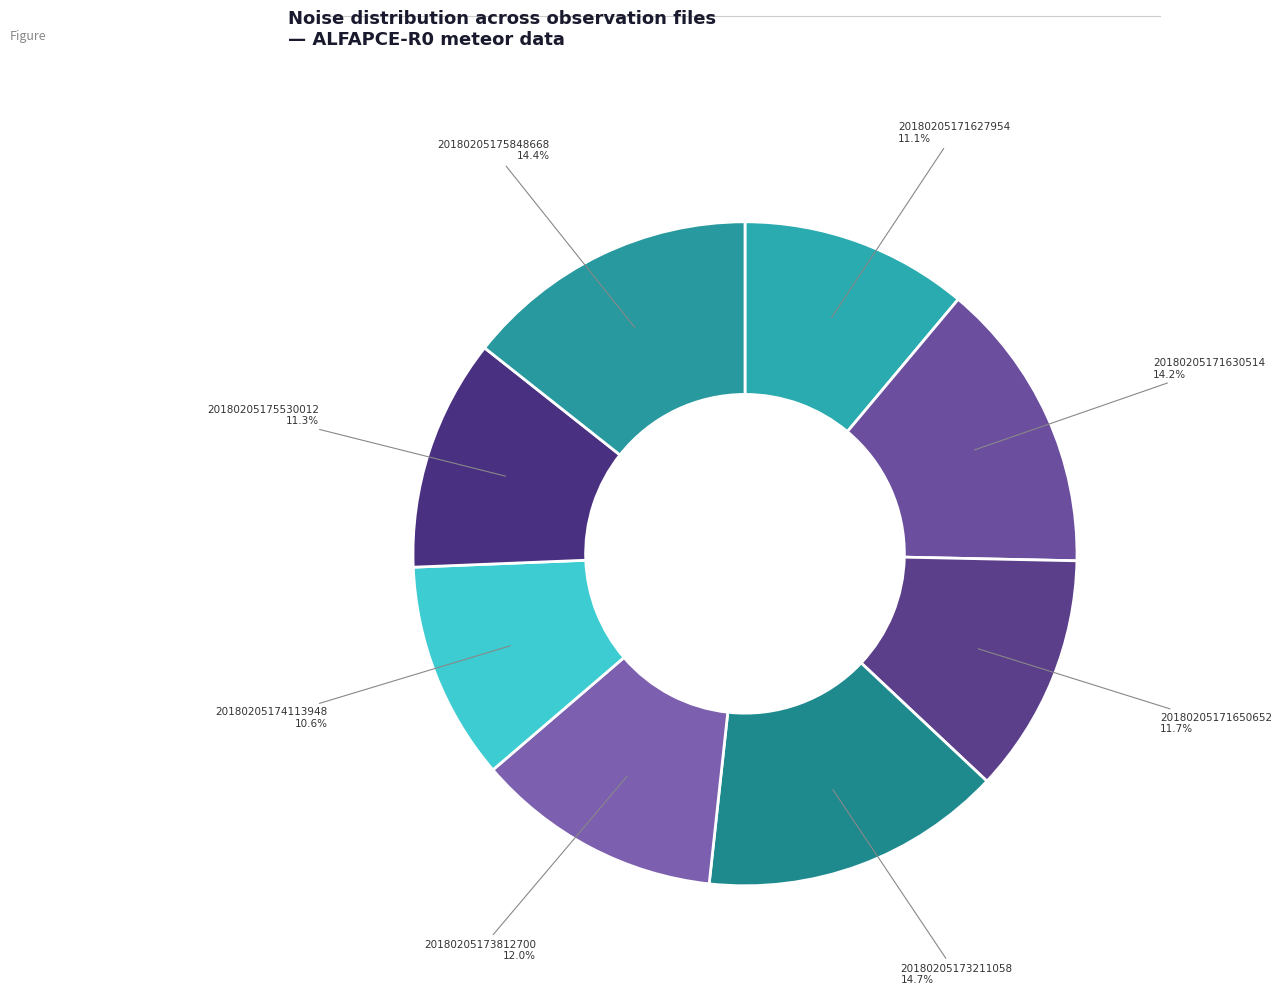

Is 20180205174113948 the majority of the pie?

No